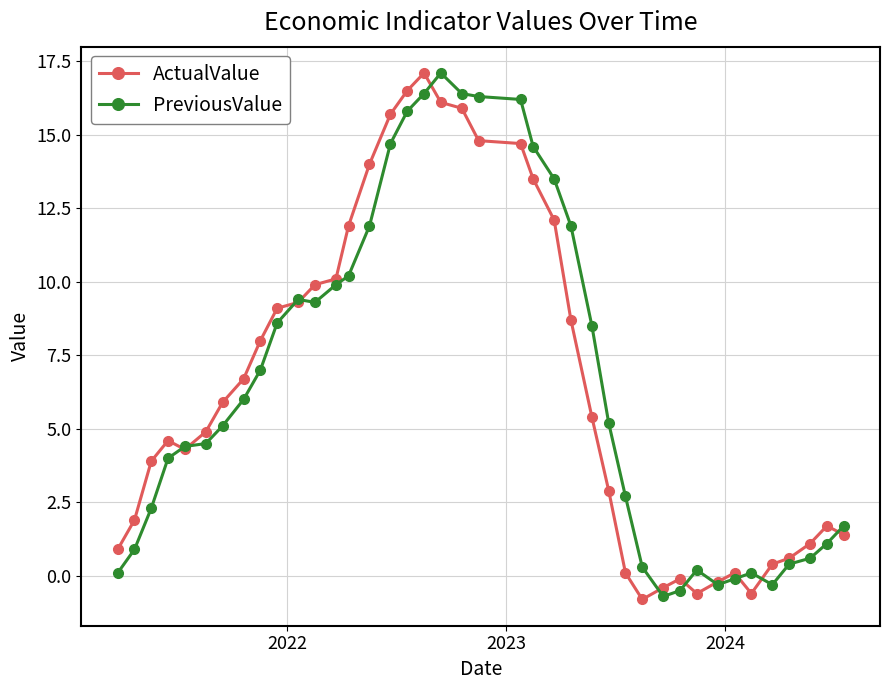

What is the average value of the ActualValue series?

6.5